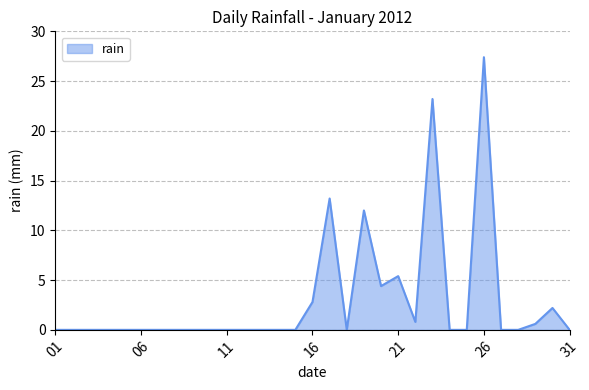

What is the difference between the maximum and minimum values?

27.4